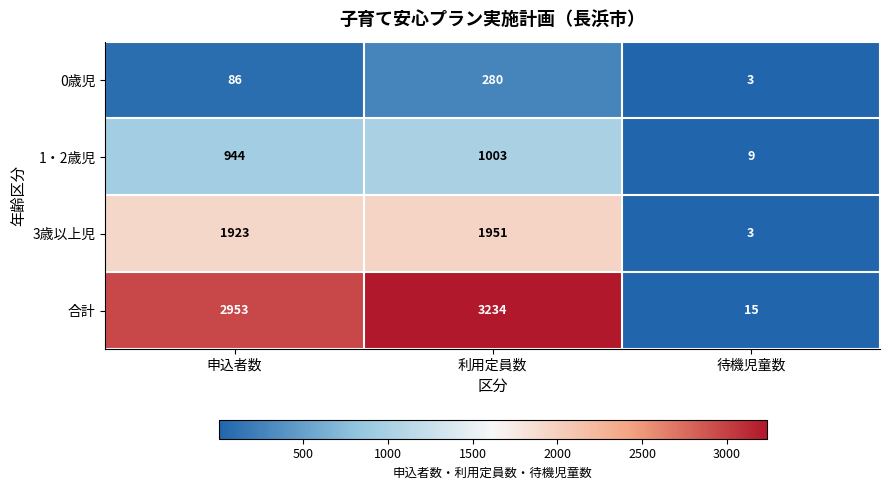

Which series has the largest total across all categories?

合計